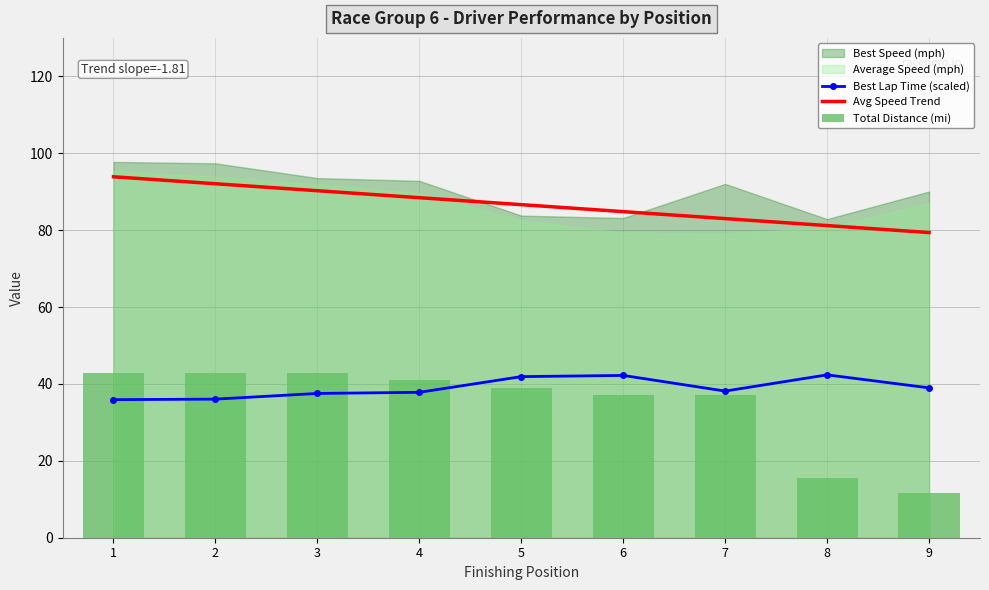

Is the value of Avg Speed Trend at 2 greater than the value of Best Lap Time (scaled) at 2?

Yes